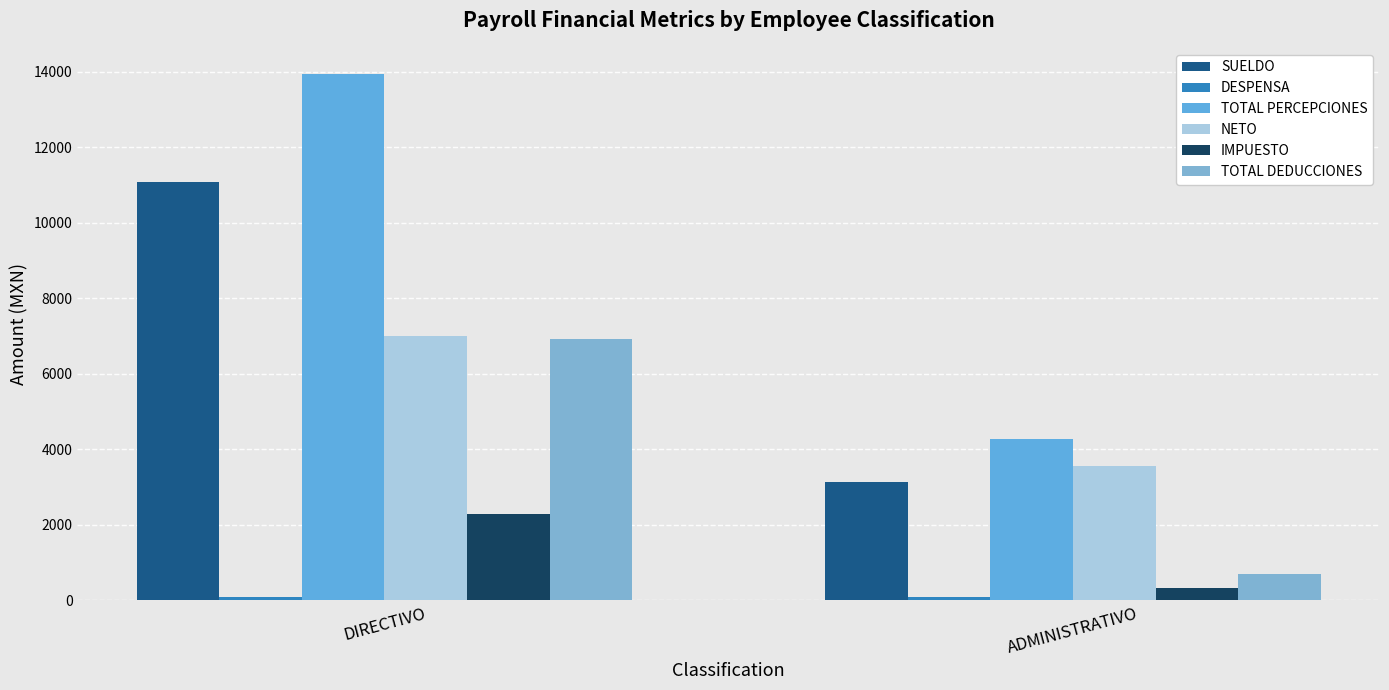

What is the value of the TOTAL PERCEPCIONES bar at the 2nd from the left?

4261.6